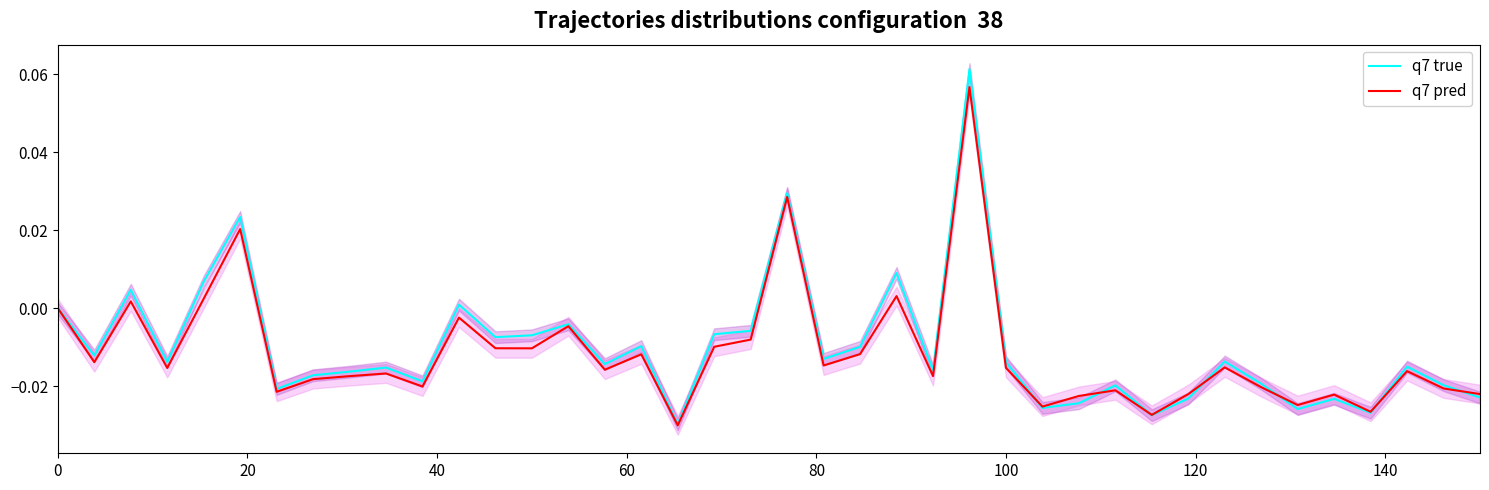

What are all the series names shown in the legend?

q7 true, q7 pred